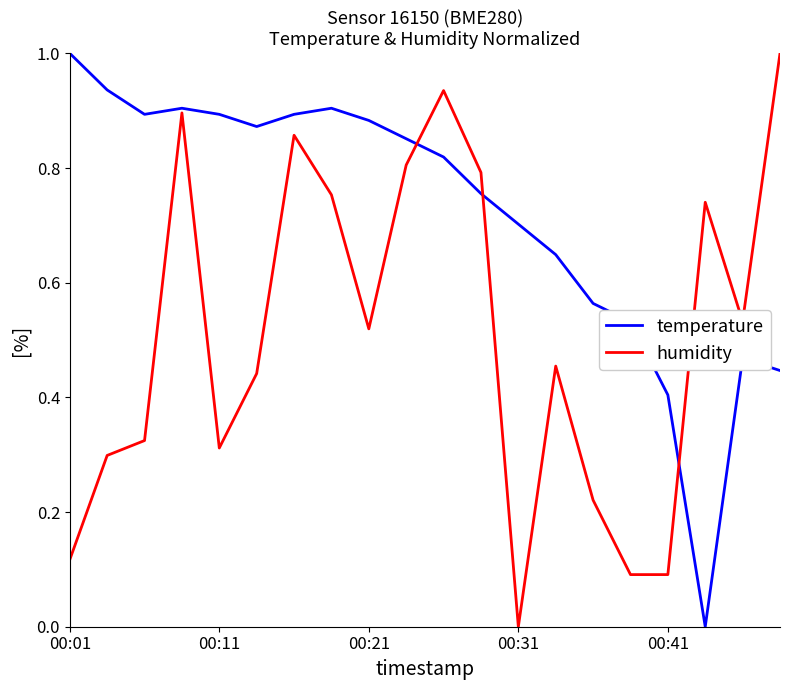

What is the maximum value for temperature?

1.0